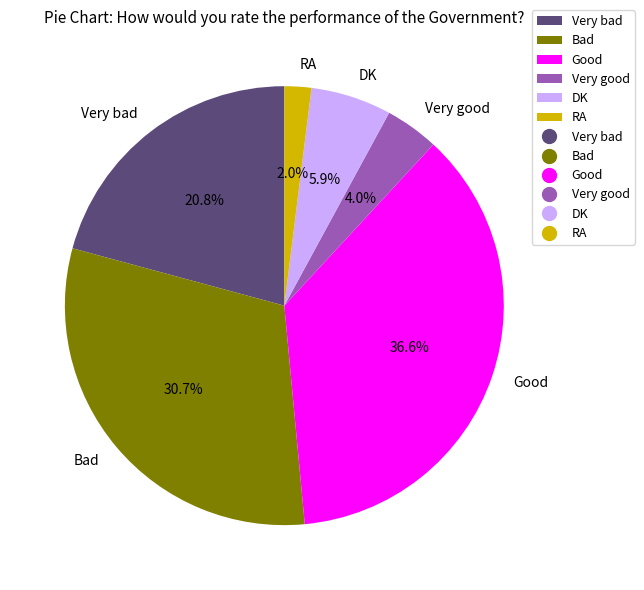

Does Very bad account for over 50% of the chart?

No